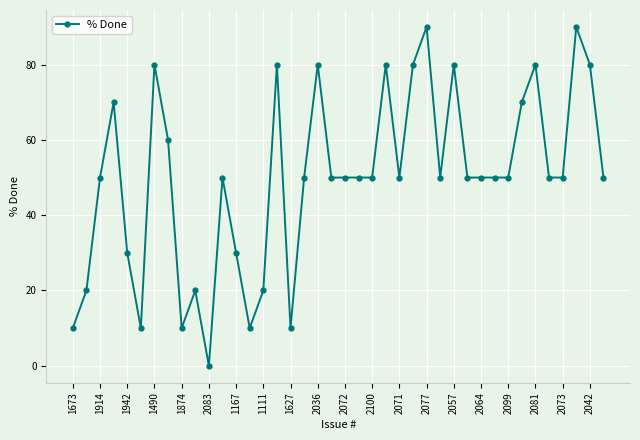

True or false: there are more than 2 points higher than both neighbors.

True